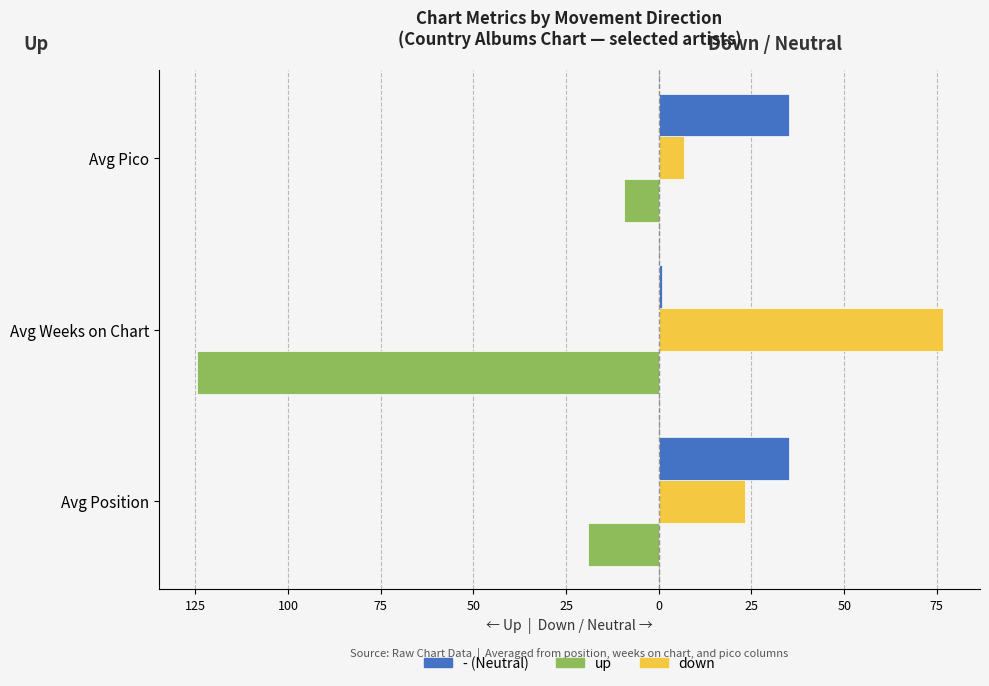

What is the value of the up bar at the 2nd from the left?

-124.7